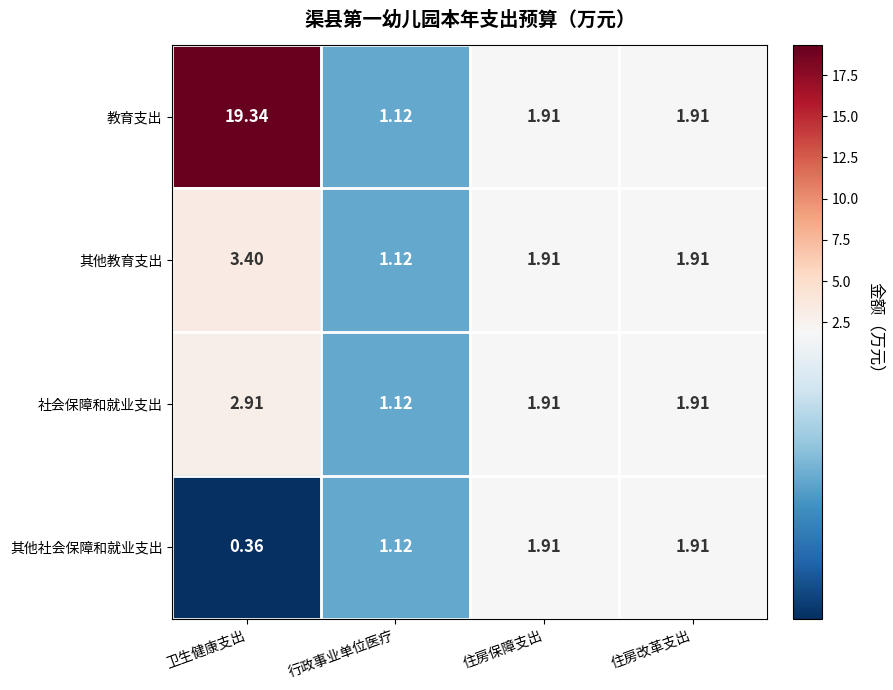

At which category is the sum across all series the highest?

卫生健康支出